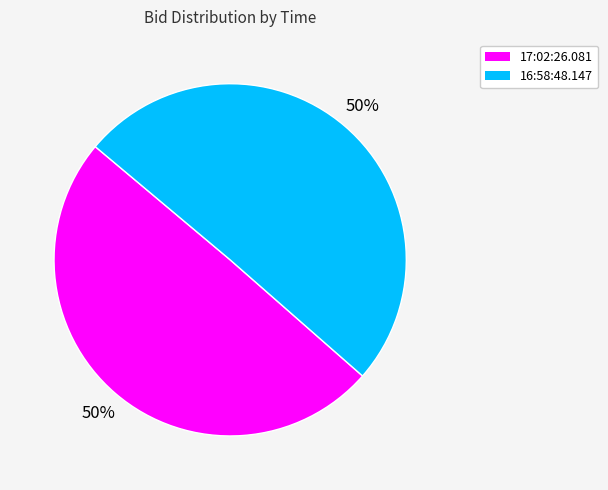

How many segments does this pie chart have?

2